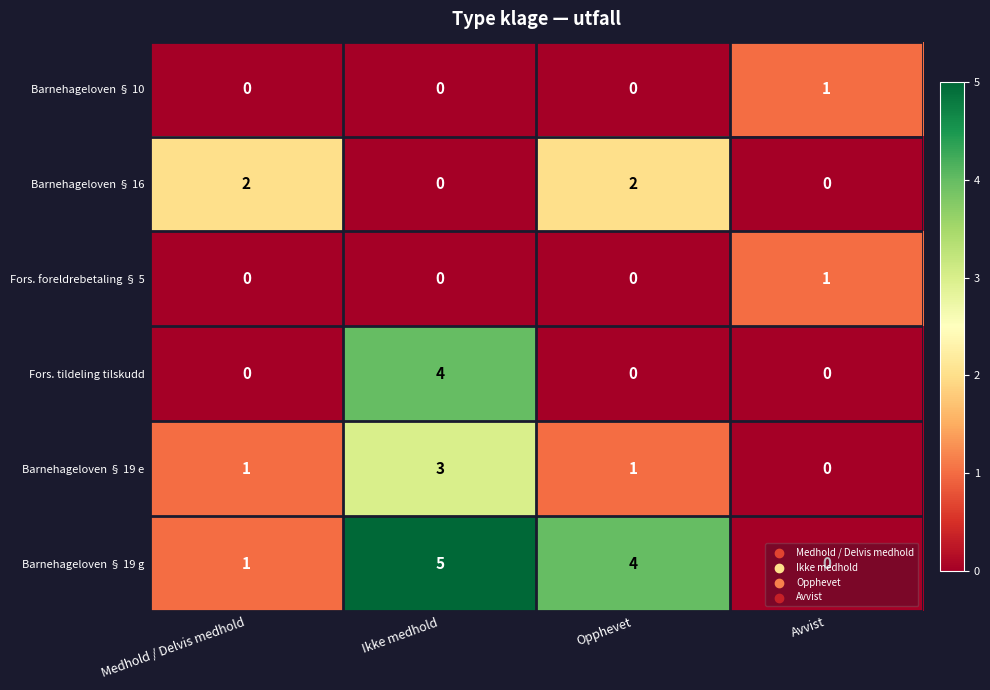

At which category is the sum across all series the highest?

Ikke medhold